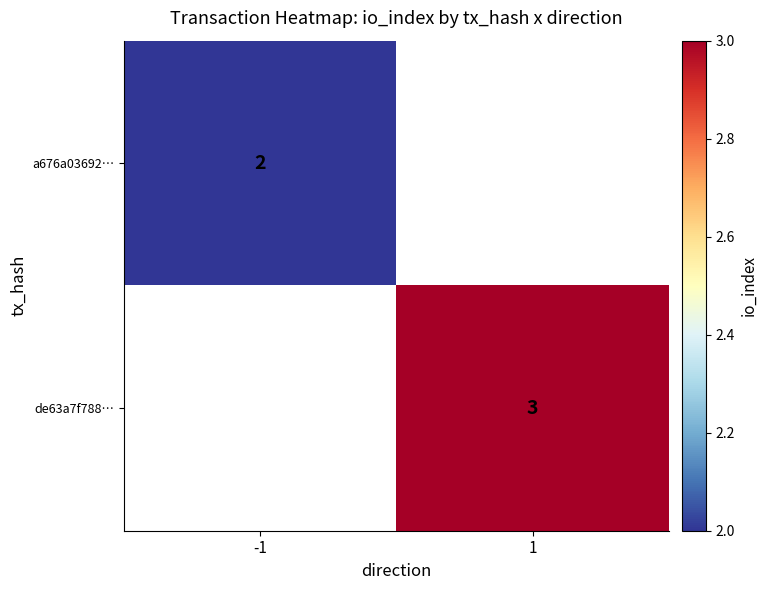

How many data points does each series have?

2